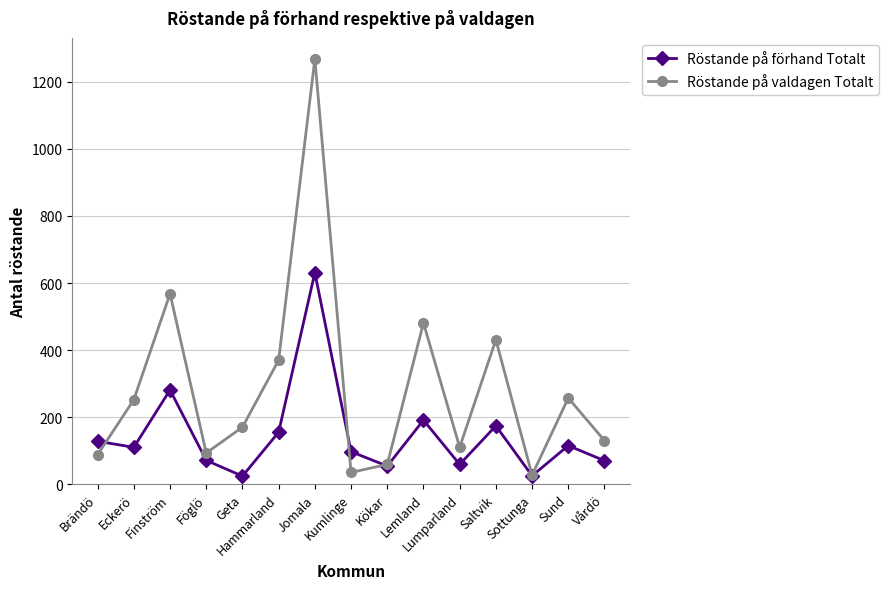

Where does the Röstande på valdagen Totalt series first go above 170?

Eckerö